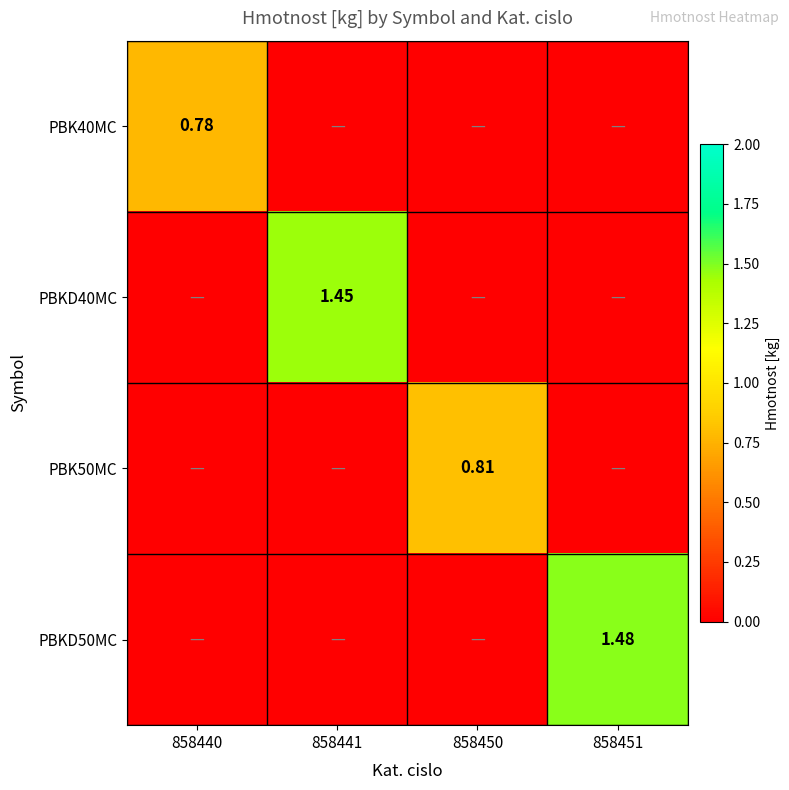

The PBKD40MC series shows -0.7 at 858440. True or false?

False